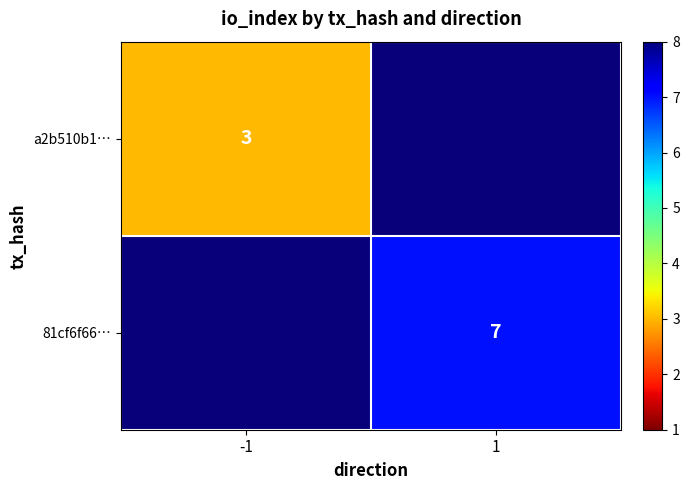

Is it true that 81cf6f66… equals 2 at 1?

False